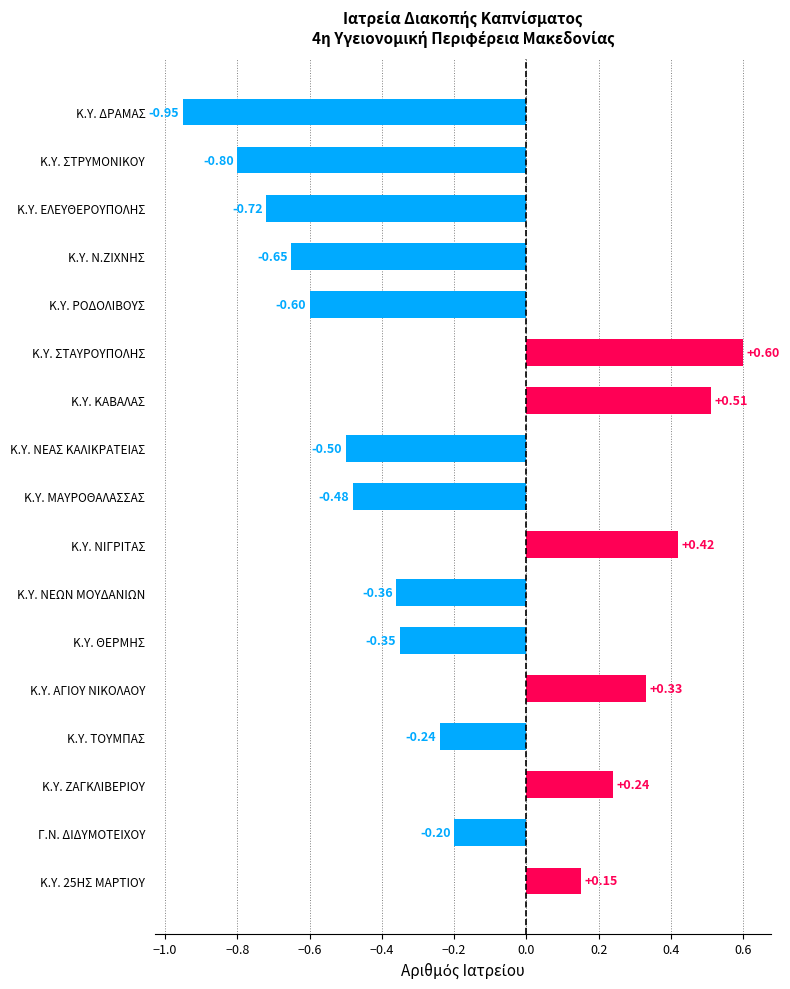

How many positive values are there?

6